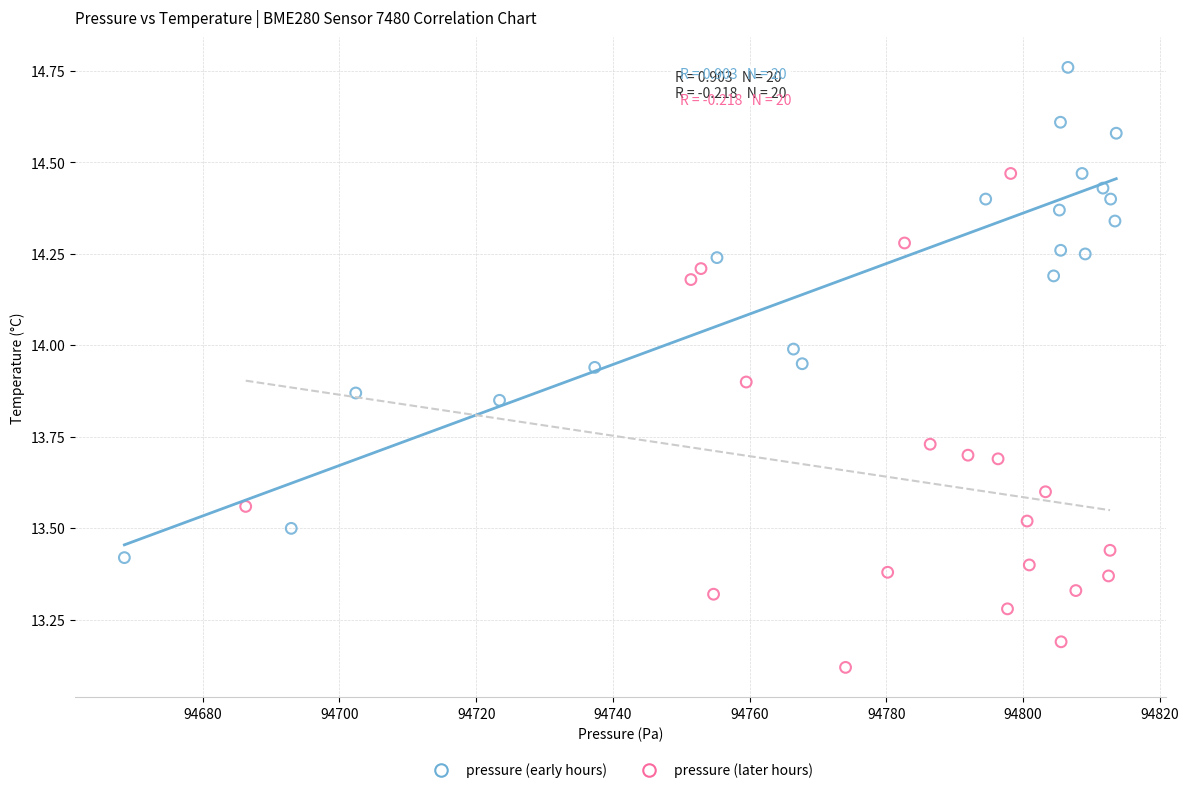

Which series reaches the minimum Y coordinate?

pressure (later hours)